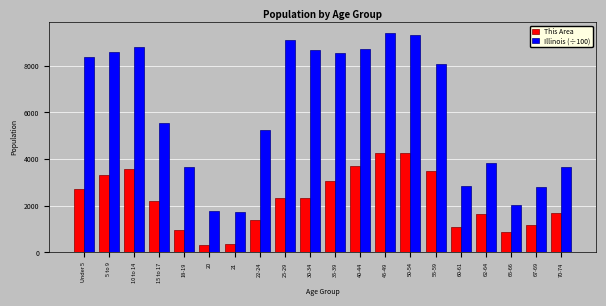

What are all the series names shown in the legend?

This Area, Illinois (÷100)